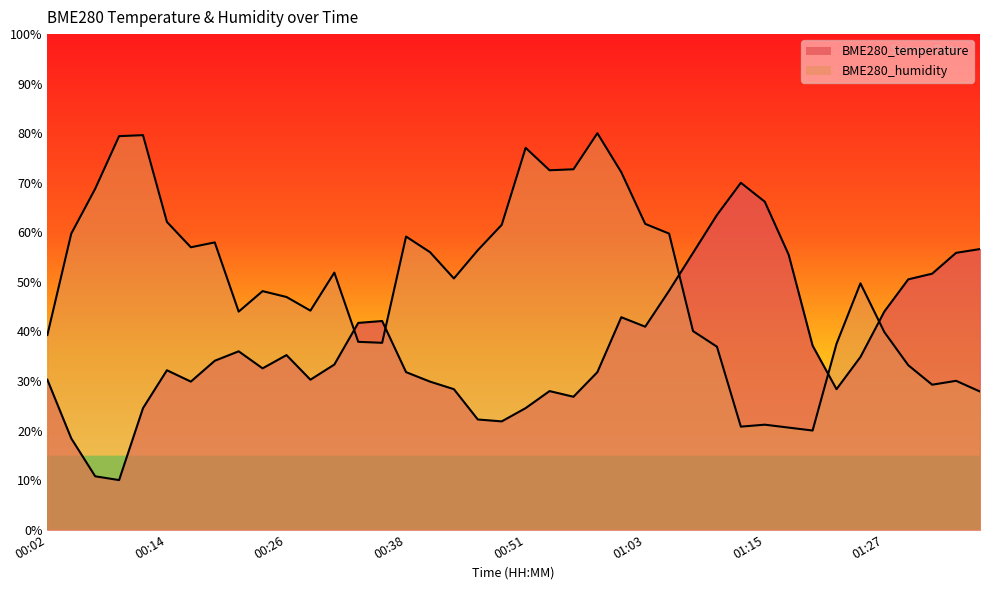

Where does the BME280_temperature series first go above 34?

00:19